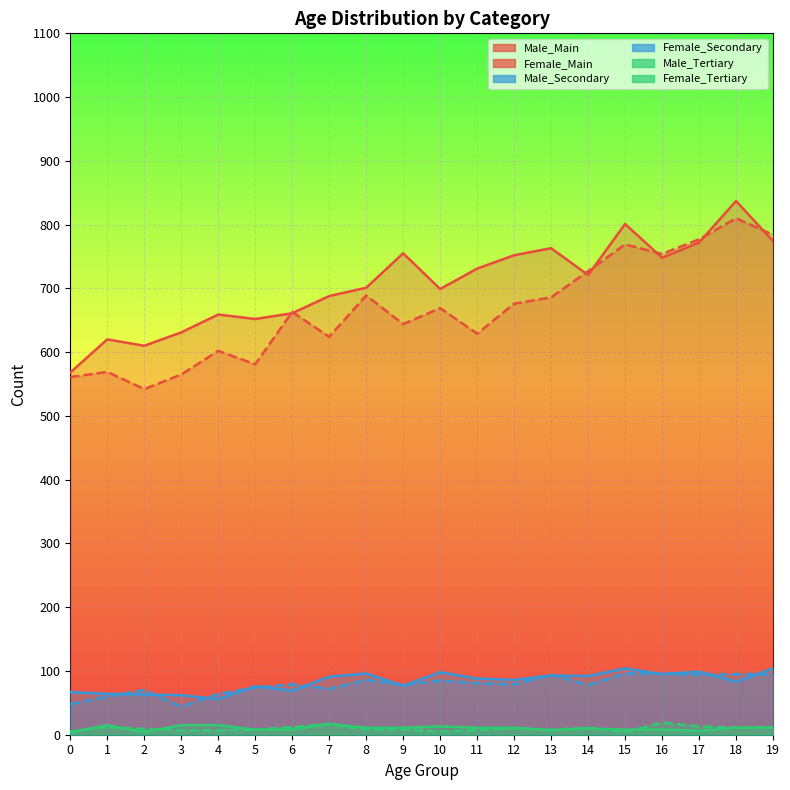

What is the average value of the Male_Tertiary series?

10